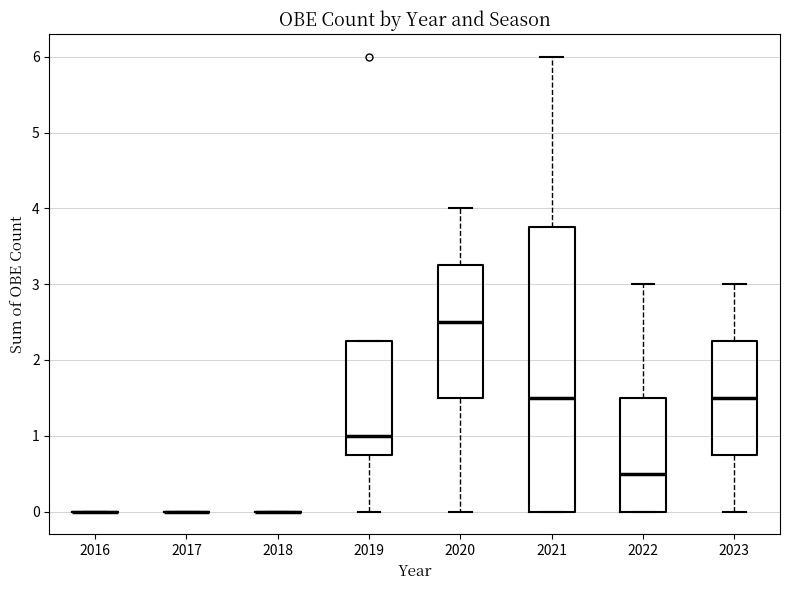

Reading left to right, transcribe this box plot: for each box, give where its median line is, the range the box spans, and where its two whiskers end, as read against the y-axis. The values are not printed on the chart, so give them approximately, as read against the axis.

2016: box collapsed to a line at 0.0, whiskers 0.0 to 0.0
2017: box collapsed to a line at 0.0, whiskers 0.0 to 0.0
2018: box collapsed to a line at 0.0, whiskers 0.0 to 0.0
2019: median 1.0, box 0.8 to 2.3, whiskers 0.0 to 2.3
2020: median 2.5, box 1.5 to 3.3, whiskers 0.0 to 4.0
2021: median 1.5, box 0.0 to 3.8, whiskers 0.0 to 6.0
2022: median 0.5, box 0.0 to 1.5, whiskers 0.0 to 3.0
2023: median 1.5, box 0.8 to 2.3, whiskers 0.0 to 3.0